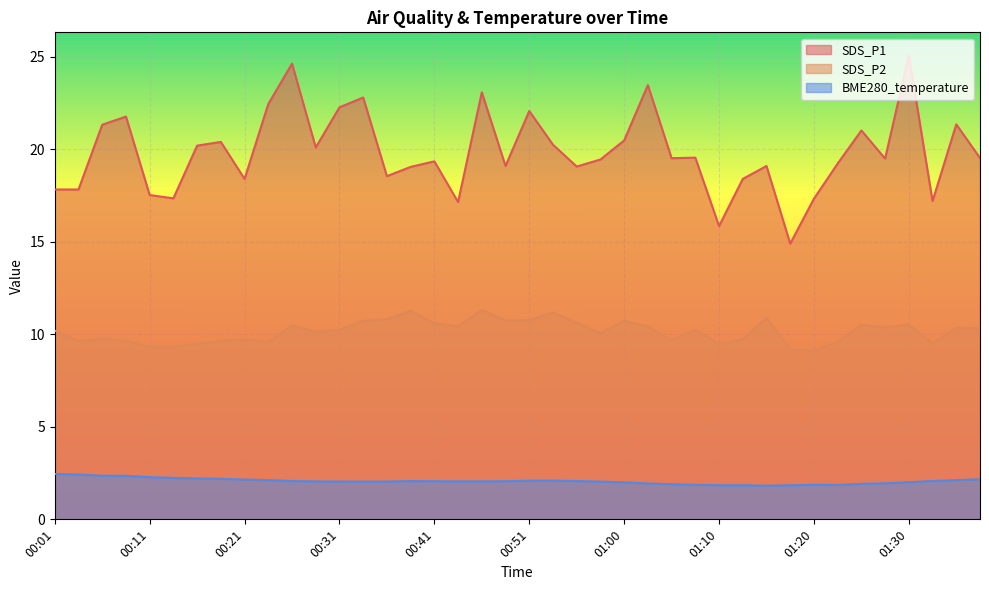

At which category does the chart reach its minimum across all series?

01:15